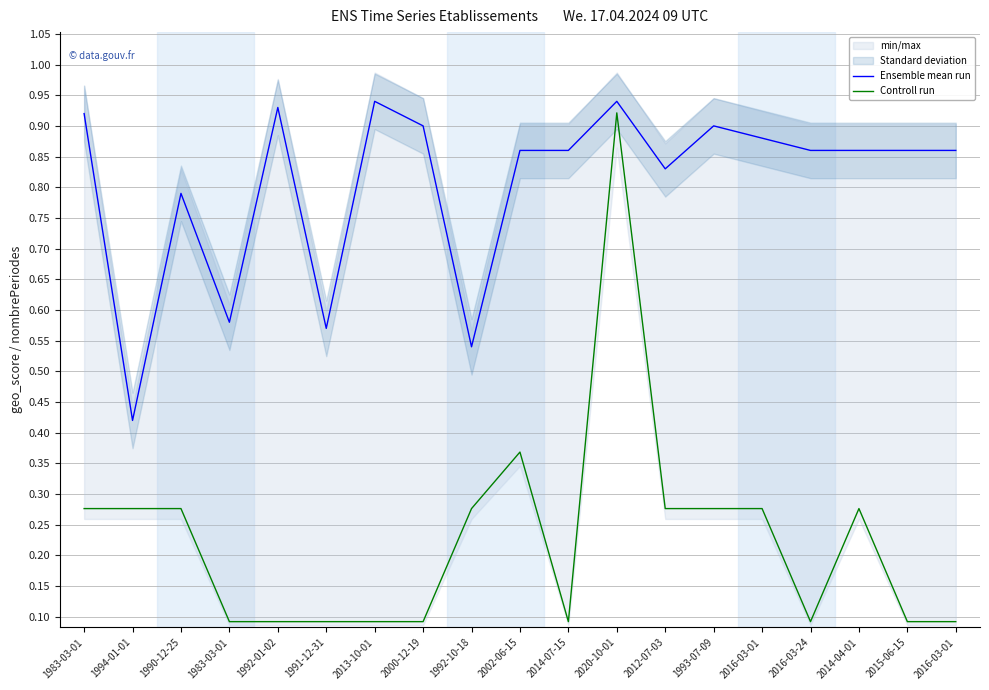

How many distinct data groups are displayed?

2